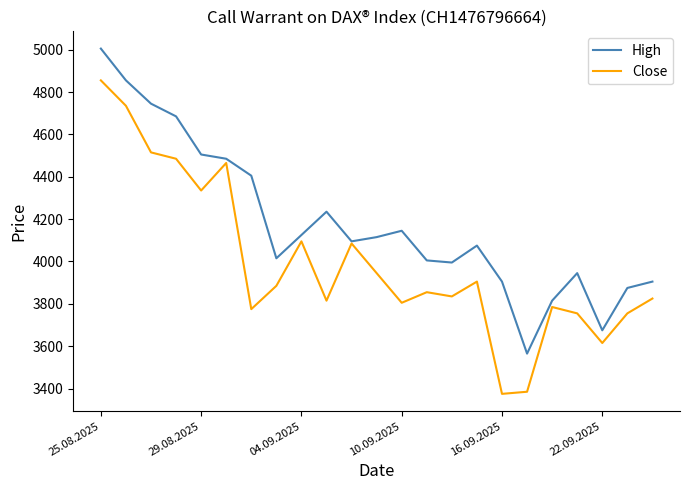

True or false: Close has more than 1 points higher than both neighbors.

True